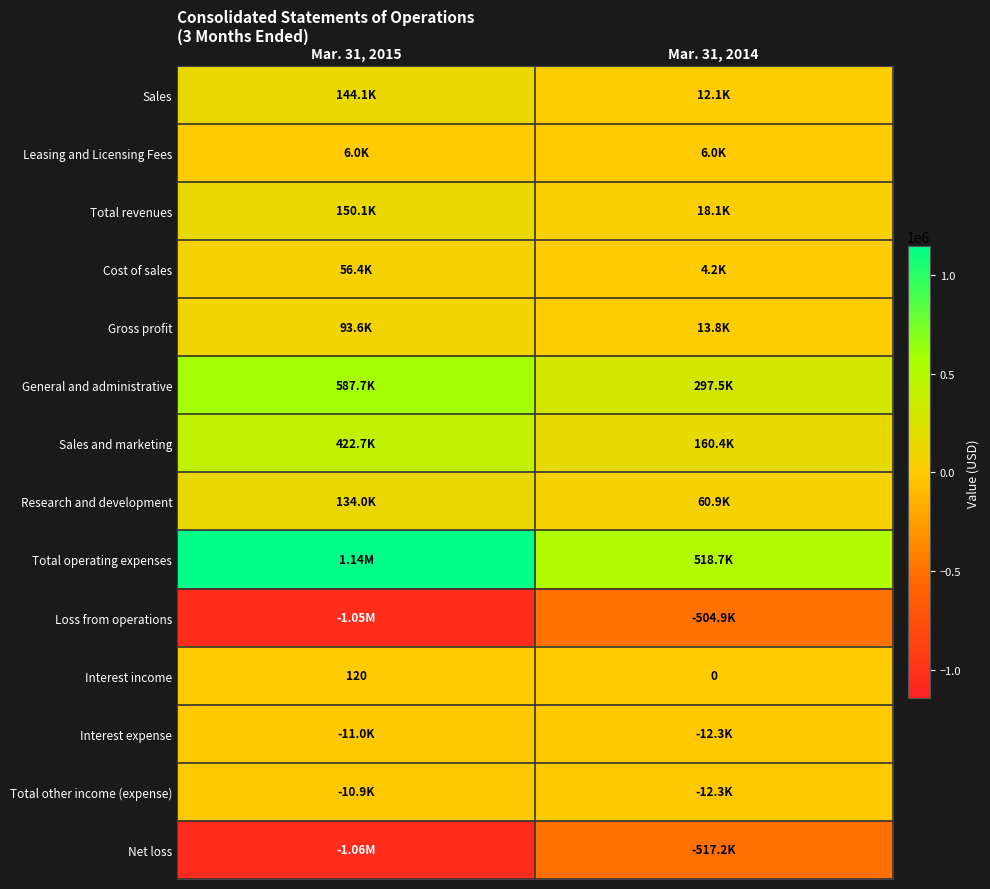

What is the spread (max minus min) of values at Mar. 31, 2014?

1035933